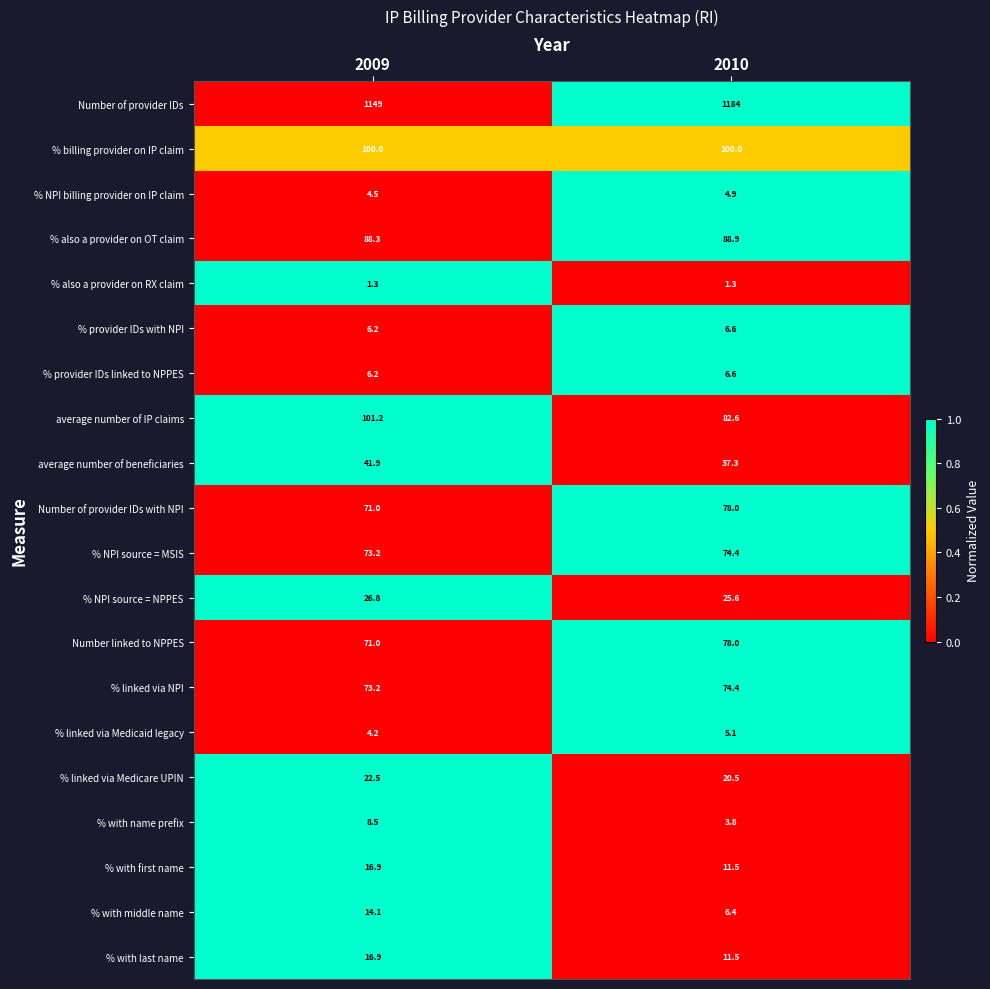

Which label corresponds to the largest value in the chart?

2010